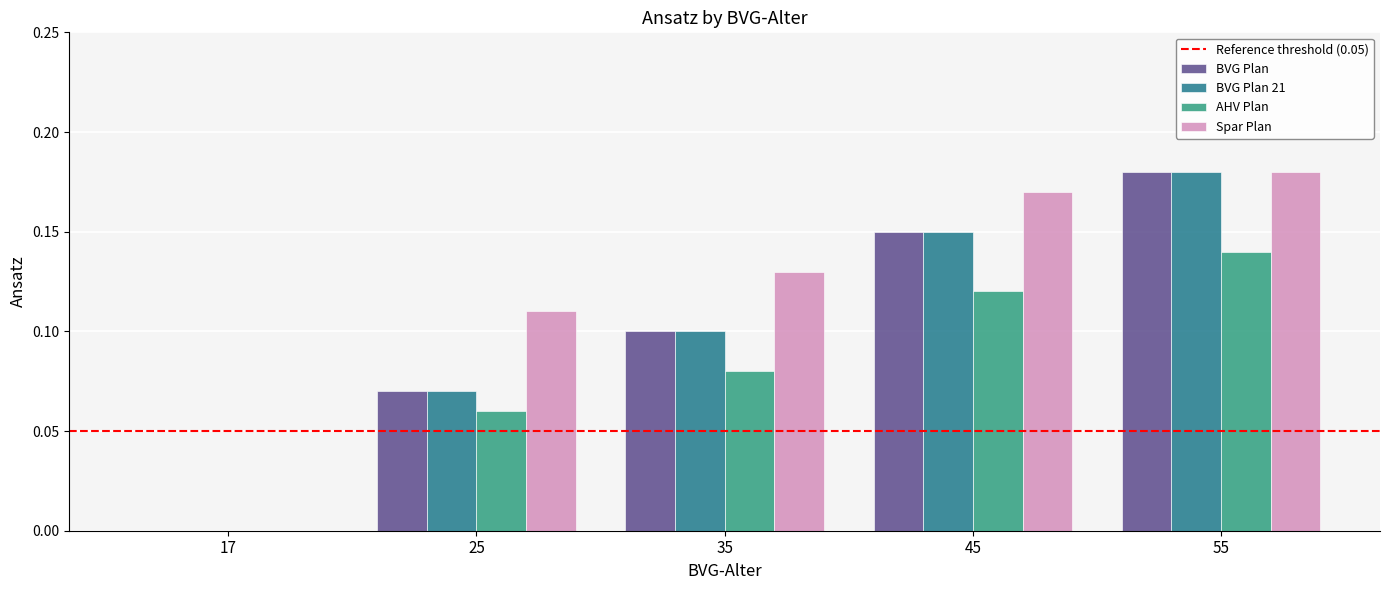

What is the sum of all BVG Plan values?

0.5